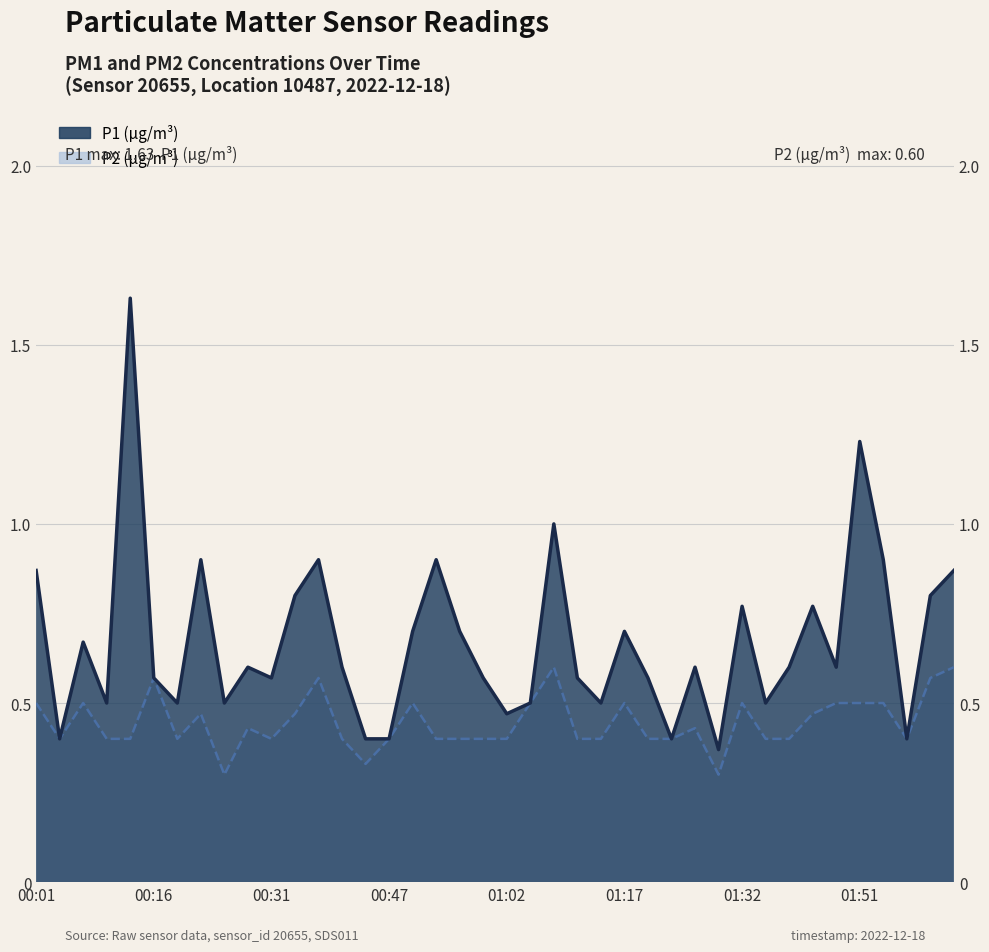

What position from the left is 00:47?

16